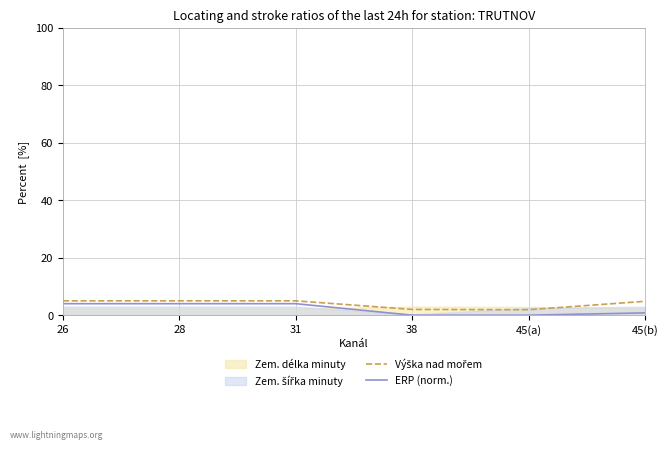

True or false: ERP (norm.) has more than 1 points higher than both neighbors.

False